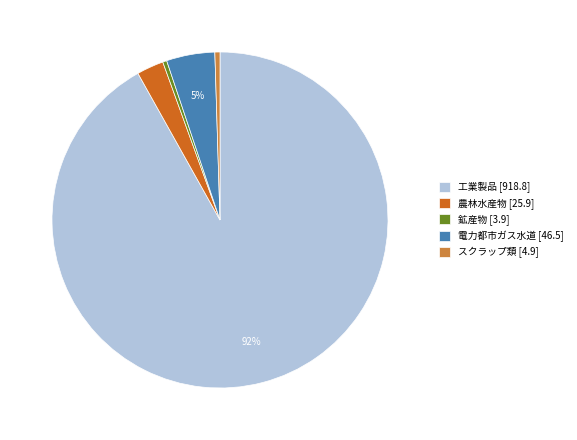

Is the sum of 電力都市ガス水道 [46.5] and スクラップ類 [4.9] greater than half?

No